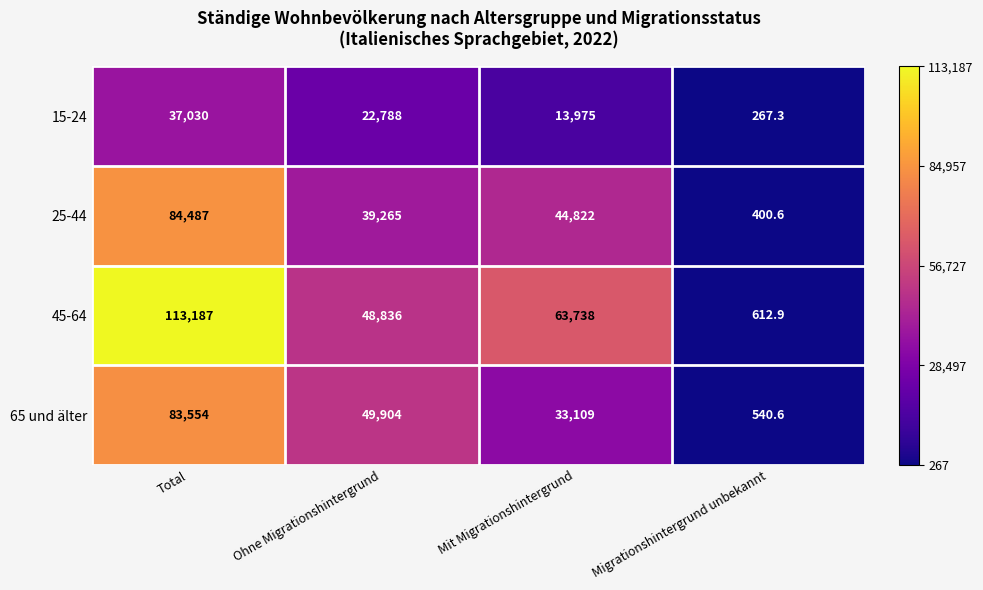

Reading left to right, what are all the values shown in this chart?

15-24: Total=37030.0	Ohne Migrationshintergrund=22788.0	Mit Migrationshintergrund=13975.0	Migrationshintergrund unbekannt=267.3
25-44: Total=84487.0	Ohne Migrationshintergrund=39265.0	Mit Migrationshintergrund=44822.0	Migrationshintergrund unbekannt=400.6
45-64: Total=113187.0	Ohne Migrationshintergrund=48836.0	Mit Migrationshintergrund=63738.0	Migrationshintergrund unbekannt=612.9
65 und älter: Total=83554.0	Ohne Migrationshintergrund=49904.0	Mit Migrationshintergrund=33109.0	Migrationshintergrund unbekannt=540.6